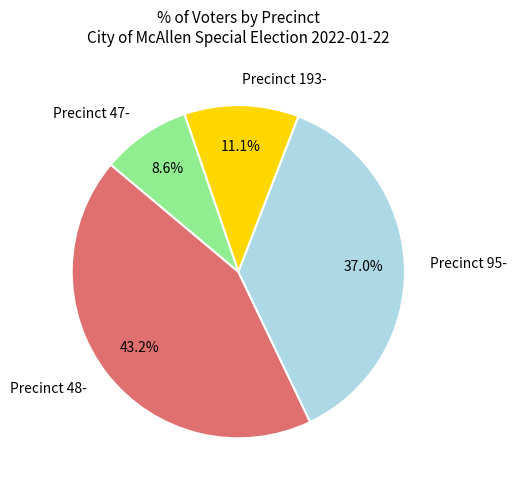

To the nearest percent, what is the average slice percentage?

25%